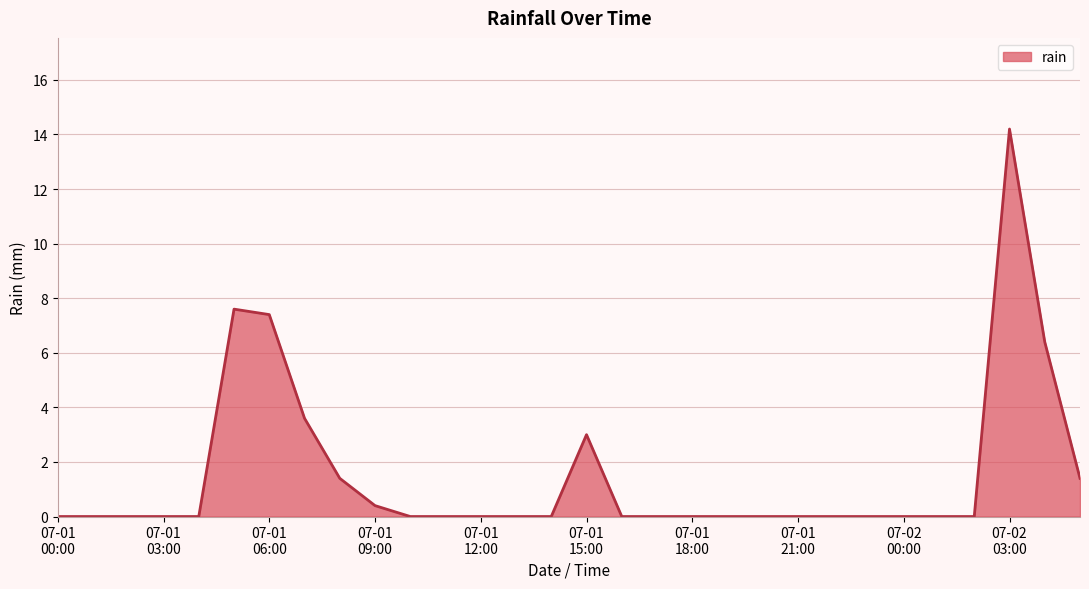

What is the difference between the maximum and minimum values?

14.2